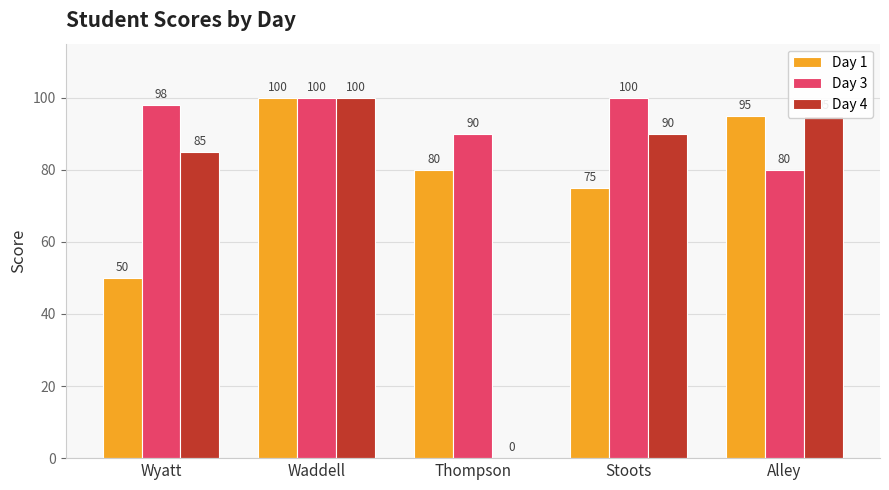

Reading left to right, extract all data points from this chart.

Day 1: 50	100	80	75	95
Day 3: 98	100	90	100	80
Day 4: 85	100	0	90	95